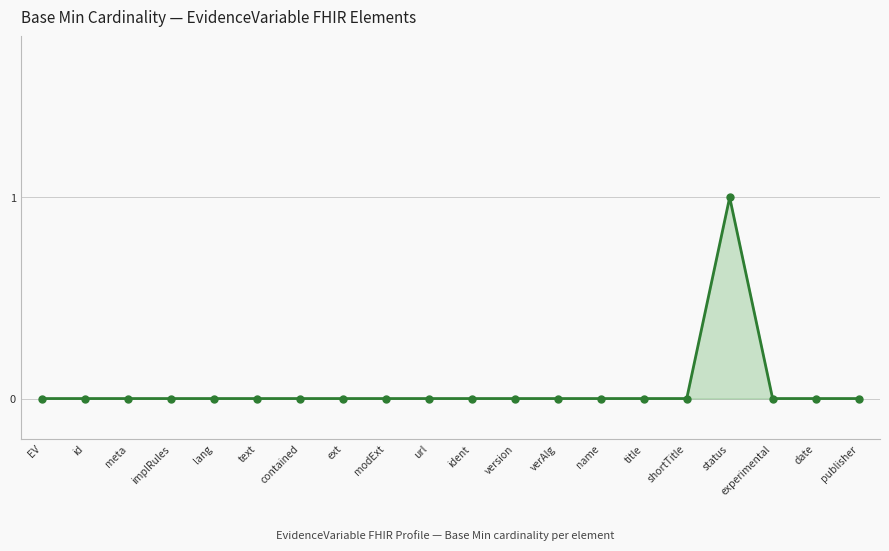

How many series are shown in this chart?

1